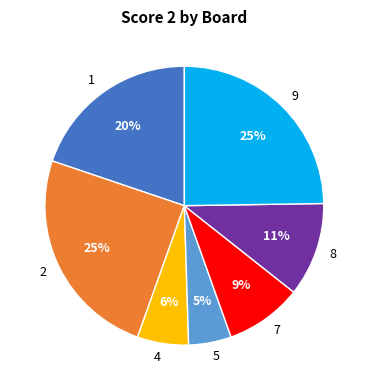

Is 5 the majority of the pie?

No